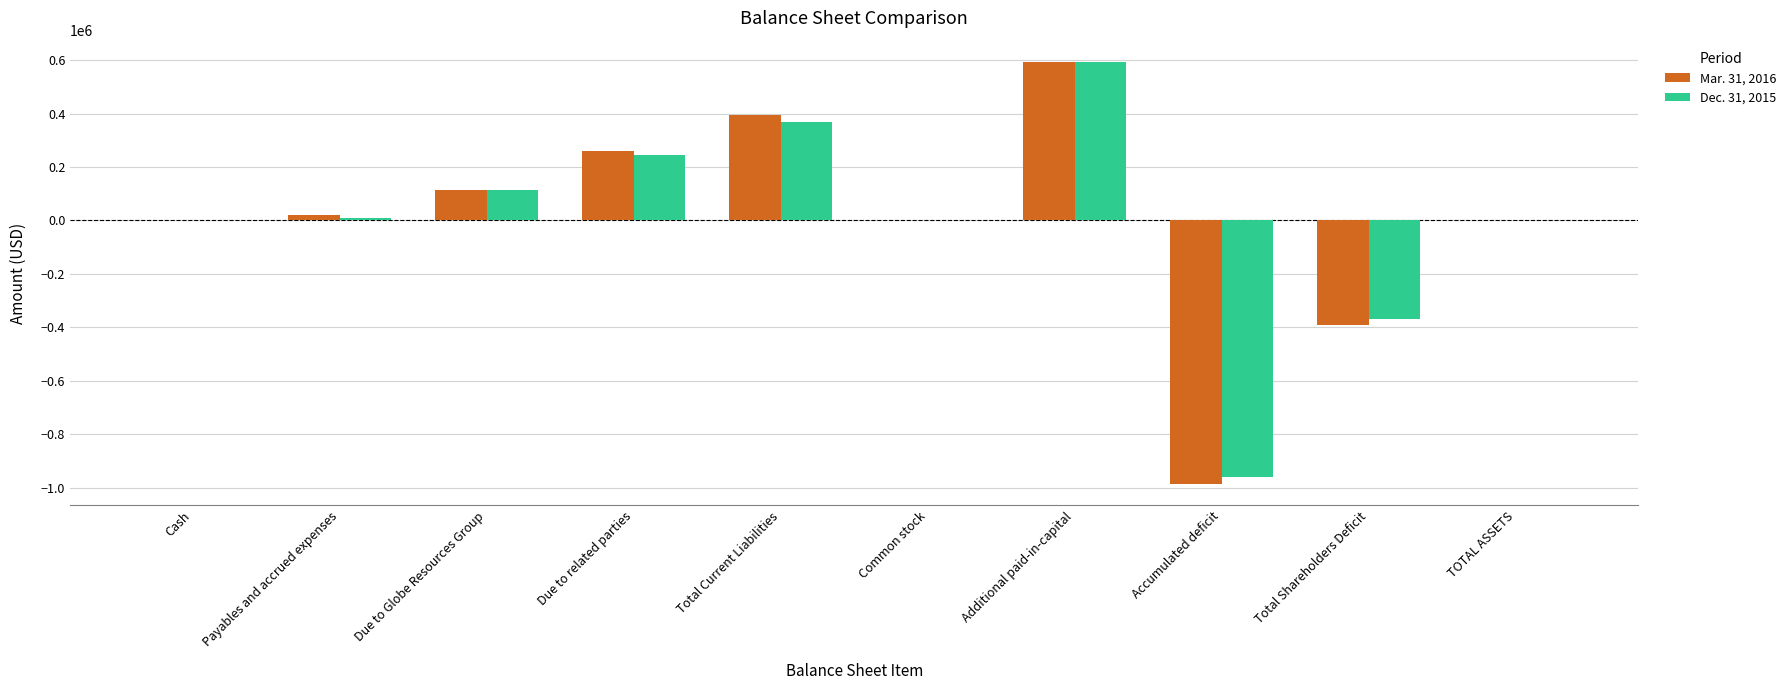

How many data points does each series have?

10